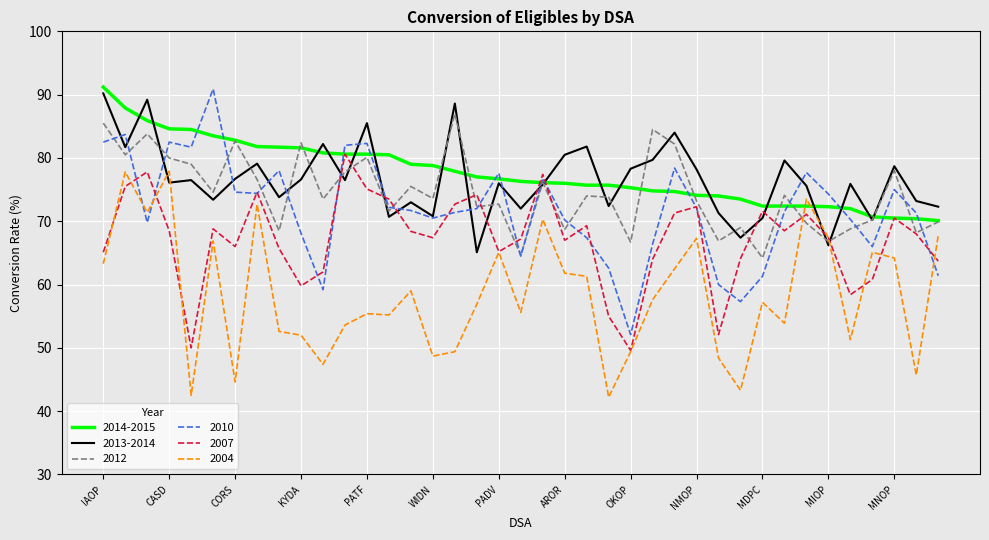

What is the minimum value for 2010?

52.1